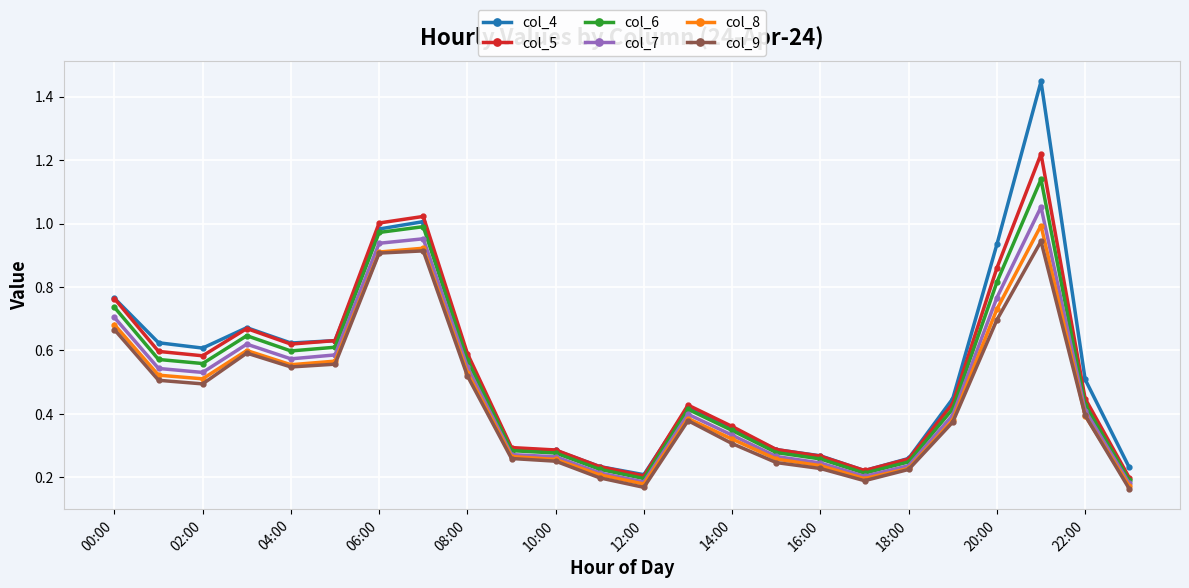

What are all the series names shown in the legend?

col_4, col_5, col_6, col_7, col_8, col_9